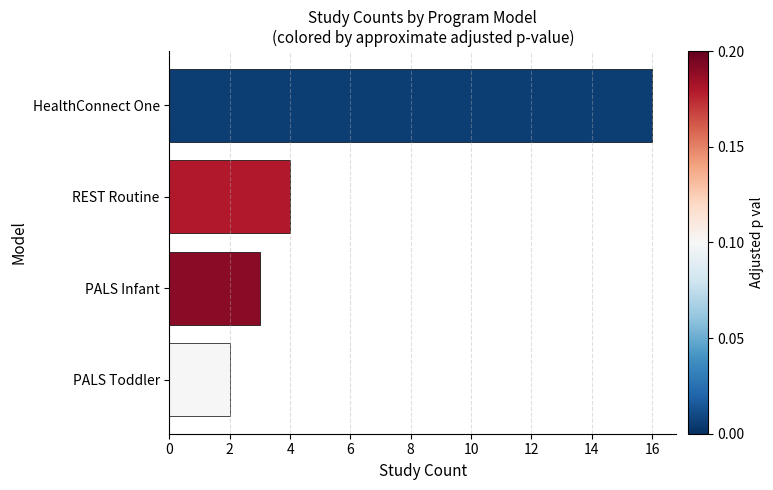

Is it true that the value at PALS Toddler is 2?

True